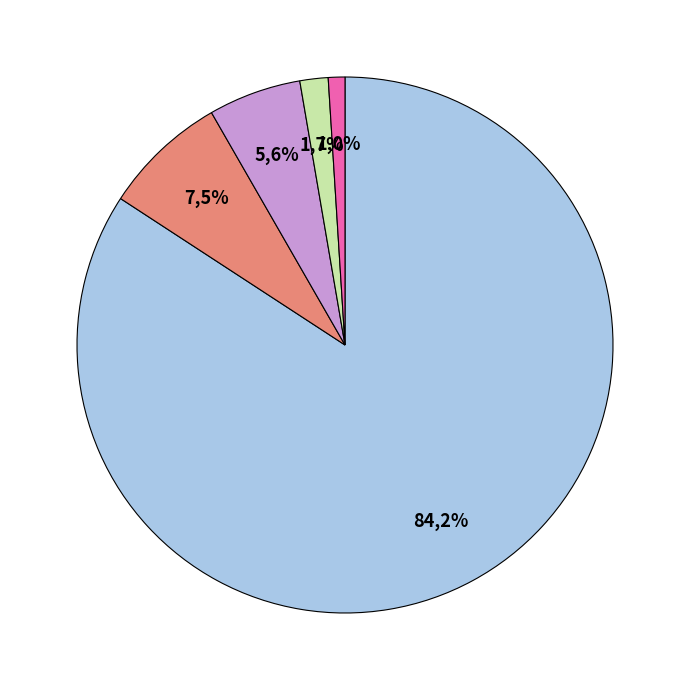

Which category has the smallest portion of the pie?

K